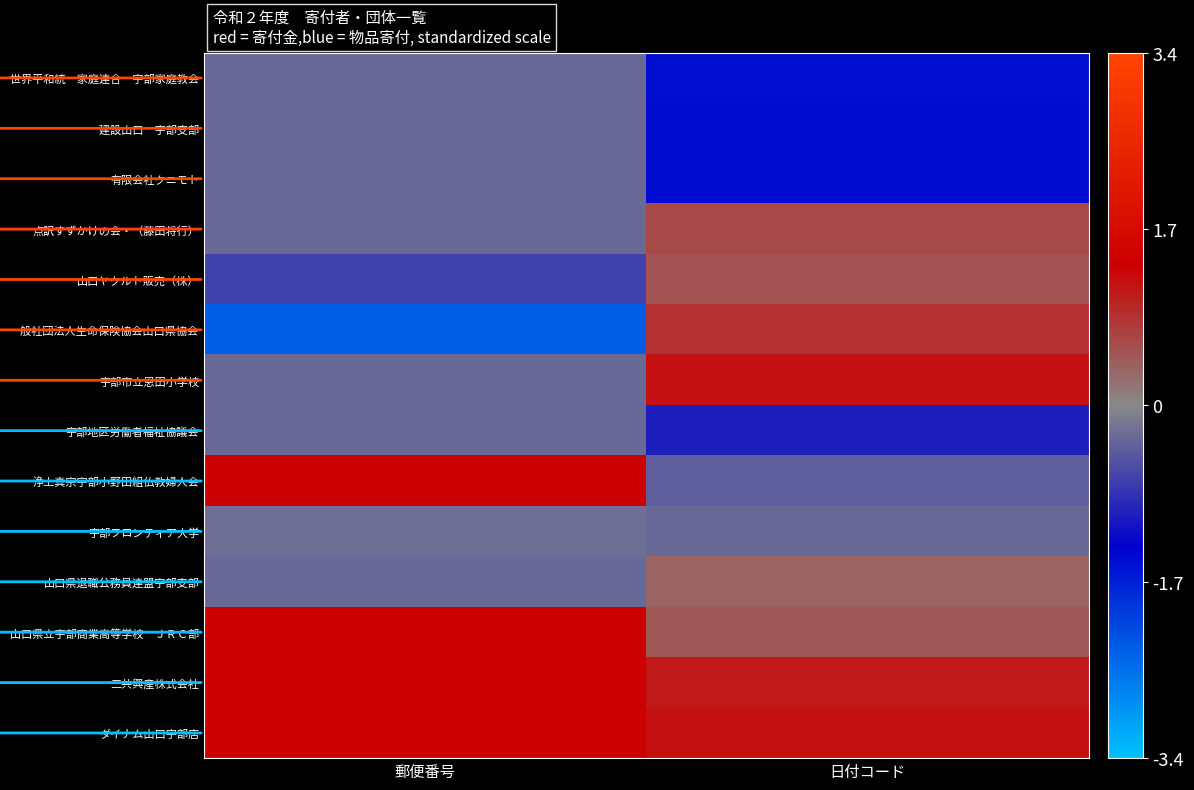

How many series are shown in this chart?

14